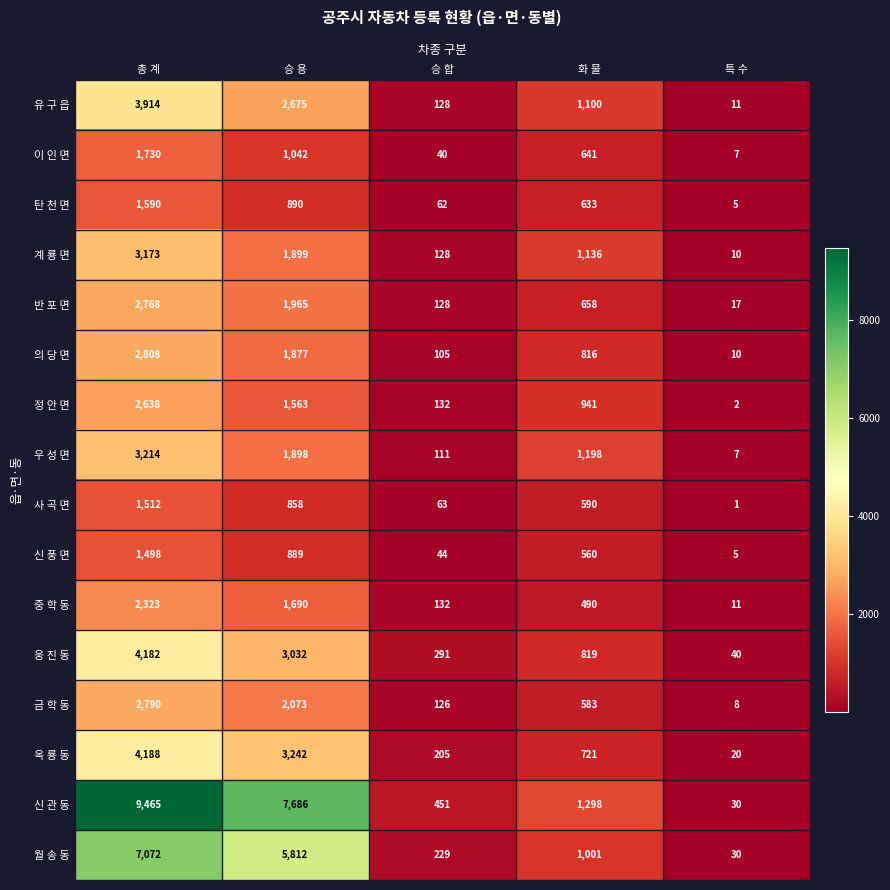

At which label does 웅 진 동 first exceed 819?

총 계